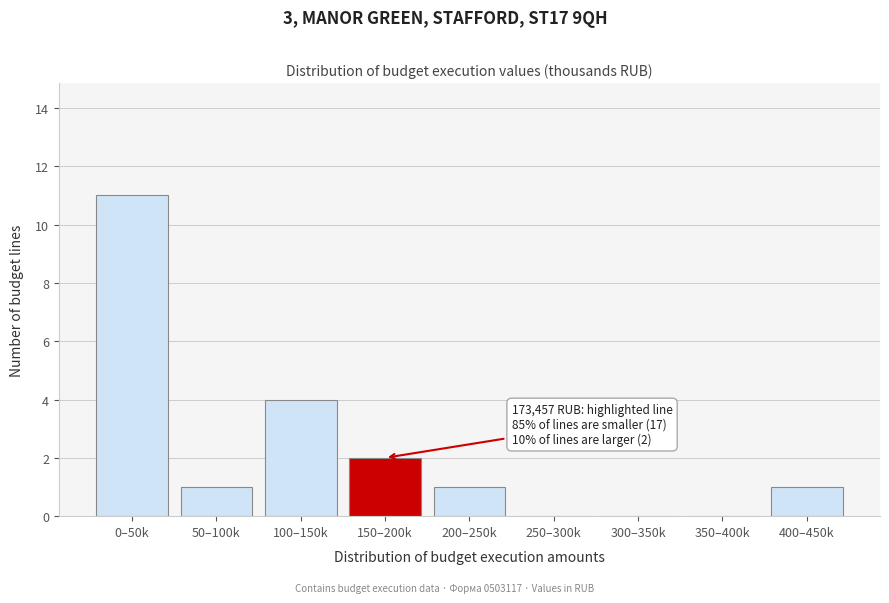

Reading right to left, list all the values displayed in this chart.

400–450k=1	350–400k=0	300–350k=0	250–300k=0	200–250k=1	150–200k=2	100–150k=4	50–100k=1	0–50k=11